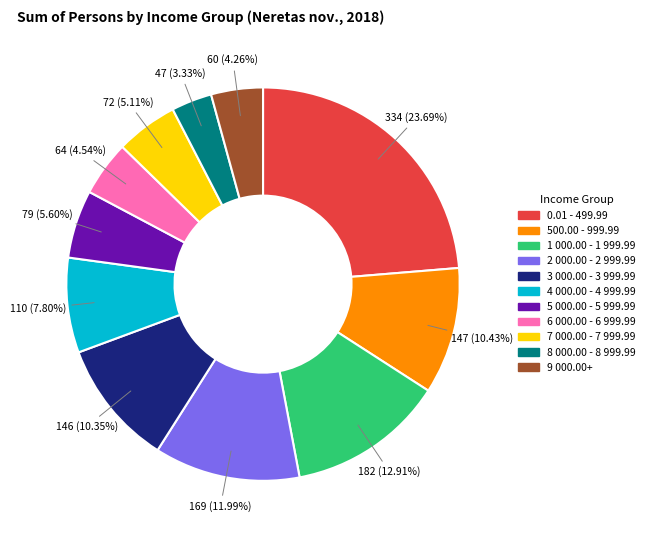

Do 6 000.00 - 6 999.99 and 4 000.00 - 4 999.99 together represent more than half of the pie?

No